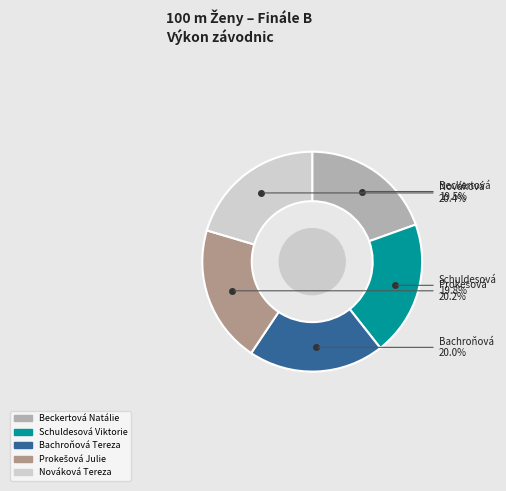

Combined, do Bachroňová Tereza and Schuldesová Viktorie account for over 50%?

No